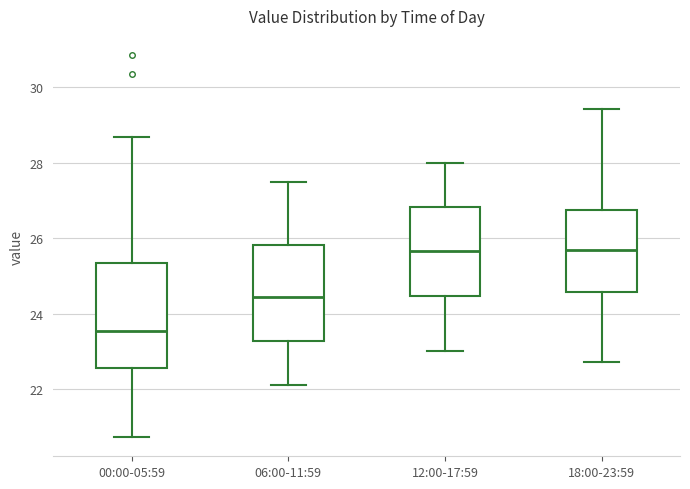

Comparing the boxes themselves (not the whiskers), which one is the tallest?

00:00-05:59